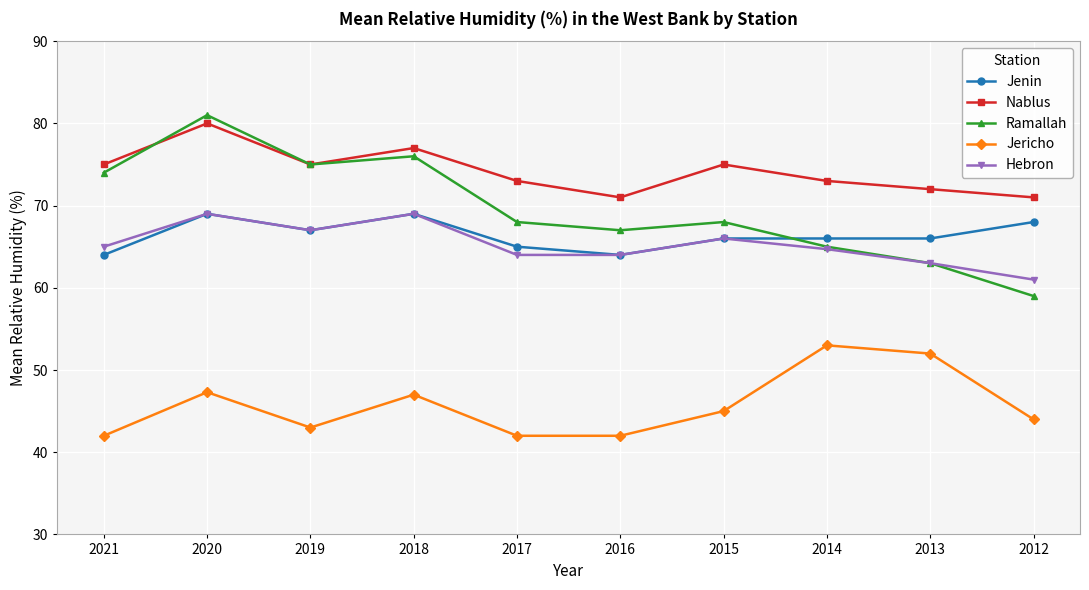

At which category is the sum across all series the highest?

2020